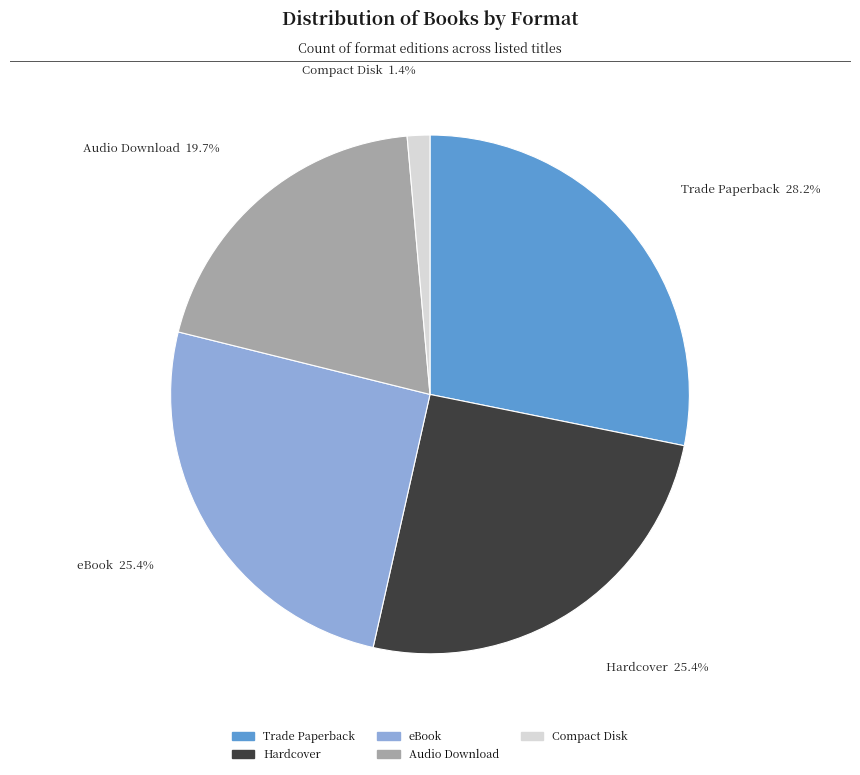

Which slice is the smallest?

Compact Disk